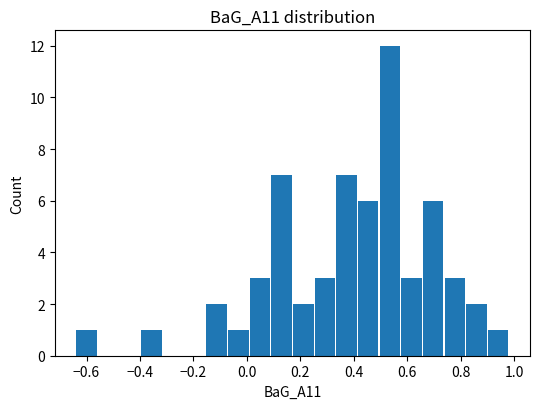

Reading left to right, transcribe this chart: for each bar, give the range it covers on the x-axis and its height. Neither the bar edges nor the heights are printed on the chart, so give them approximately, as read against the axes.

-0.64 to -0.56: 1
-0.56 to -0.48: 0
-0.48 to -0.40: 0
-0.40 to -0.32: 1
-0.32 to -0.24: 0
-0.24 to -0.16: 0
-0.16 to -0.08: 2
-0.08 to 0.00: 1
0.00 to 0.08: 3
0.08 to 0.18: 7
0.18 to 0.26: 2
0.26 to 0.34: 3
0.34 to 0.42: 7
0.42 to 0.50: 6
0.50 to 0.58: 12
0.58 to 0.66: 3
0.66 to 0.74: 6
0.74 to 0.82: 3
0.82 to 0.90: 2
0.90 to 0.98: 1